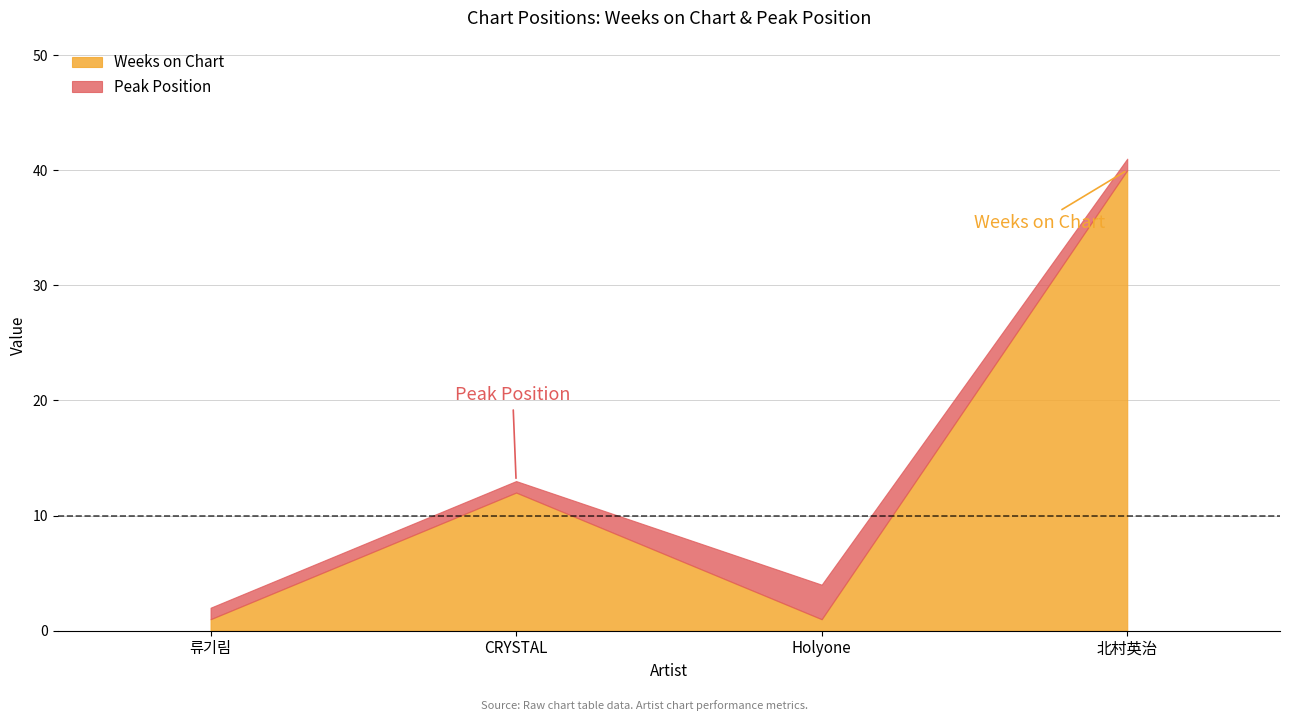

At how many categories does at least one series exceed 25?

1